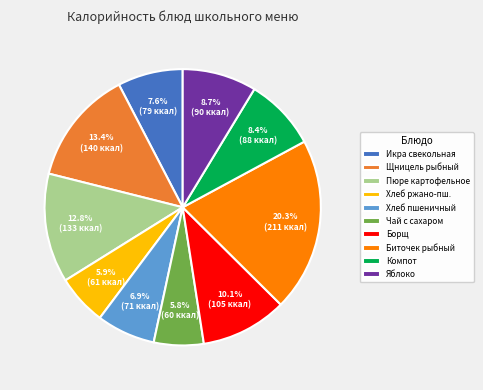

Is there any slice that represents more than half of the pie?

No